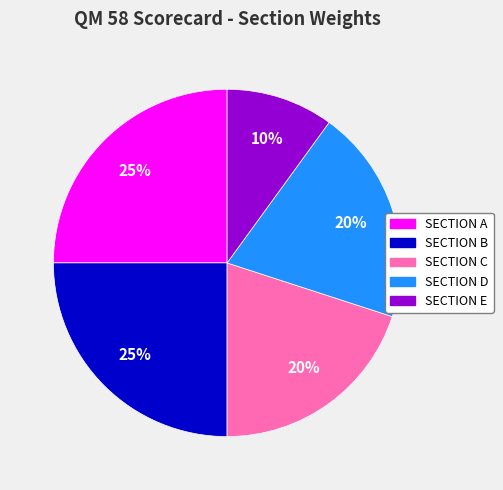

True or false: SECTION B accounts for 12% of the total.

False